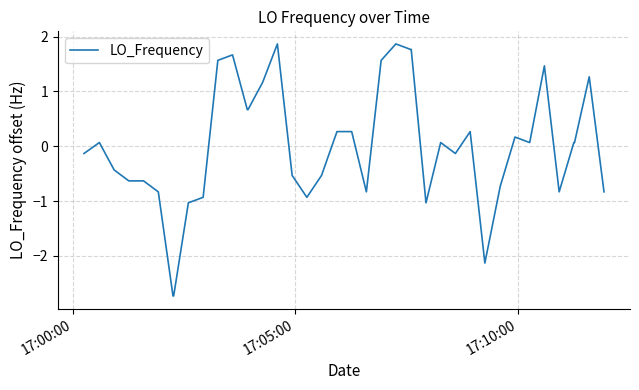

What is the minimum value shown in the chart?

-2.7